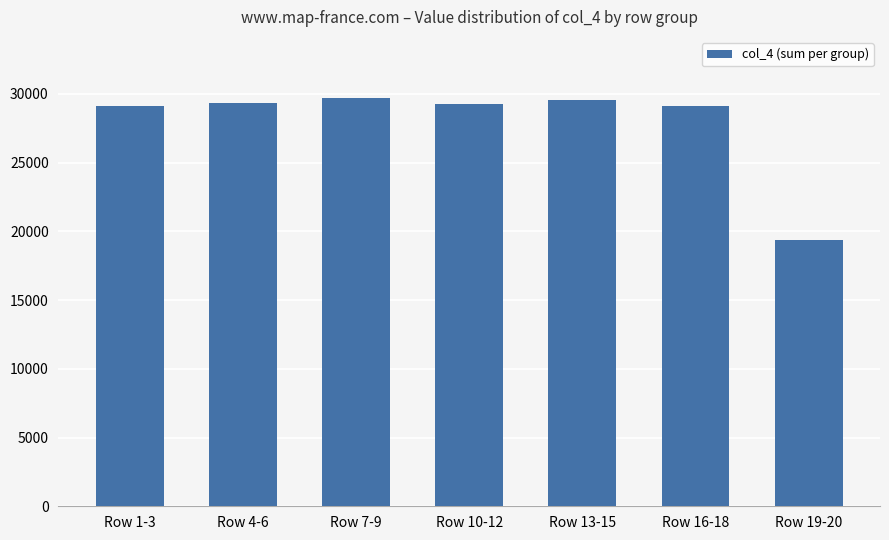

What is the value of the 3rd bar from the left?

29690